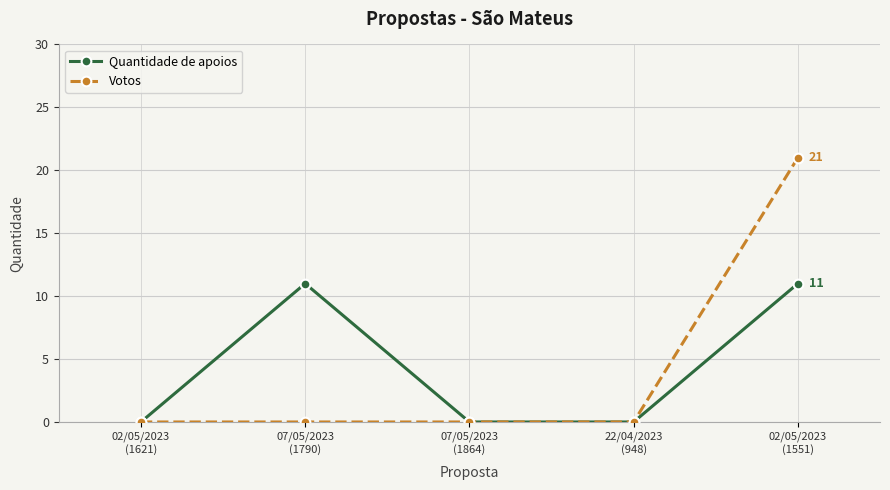

Rank the series by their maximum value, from lowest to highest.

Quantidade de apoios, Votos